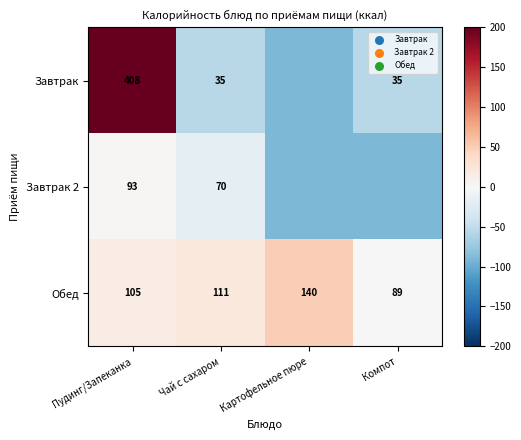

List the labels in order of Обед value, smallest first.

Компот, Пудинг/Запеканка, Чай с сахаром, Картофельное пюре